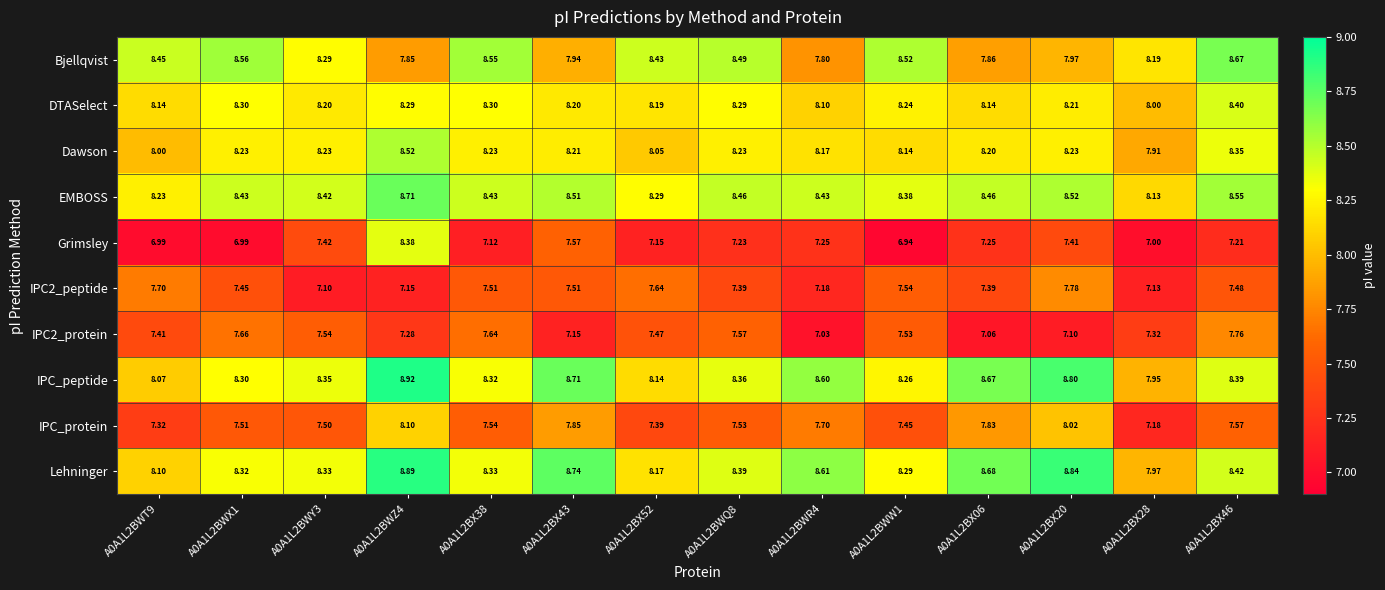

At which category is the sum across all series the highest?

A0A1L2BWZ4